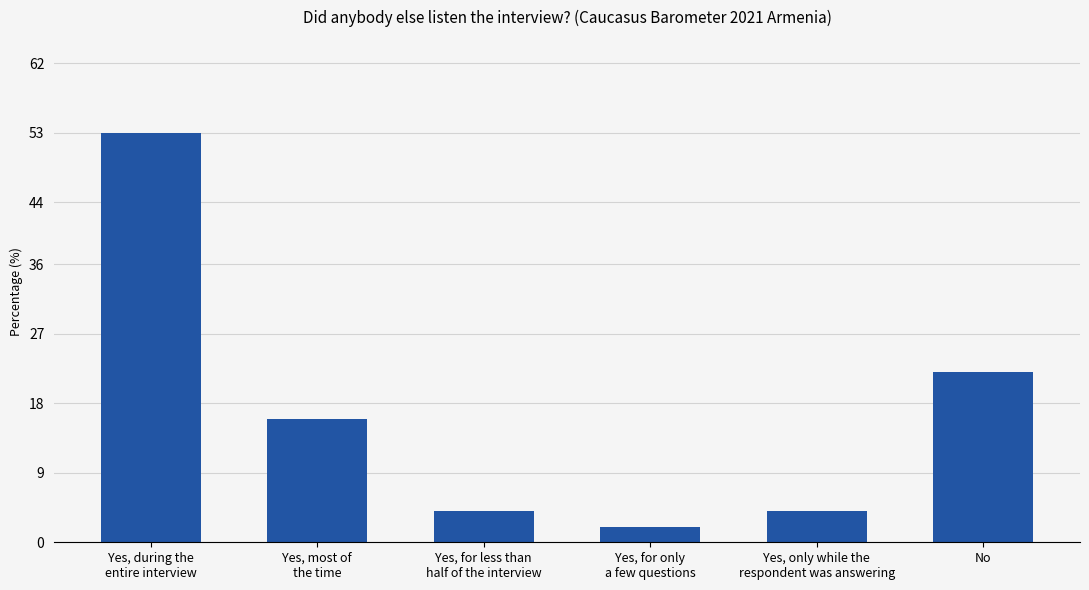

Where is the data nearest to the value 27?

No